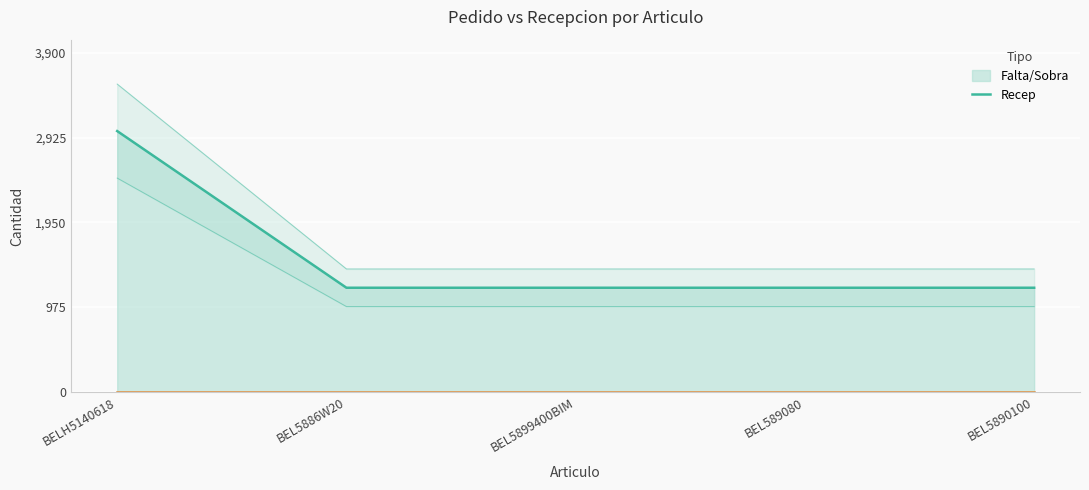

What value does the data have at BEL5886W20, to the nearest 10?

1200